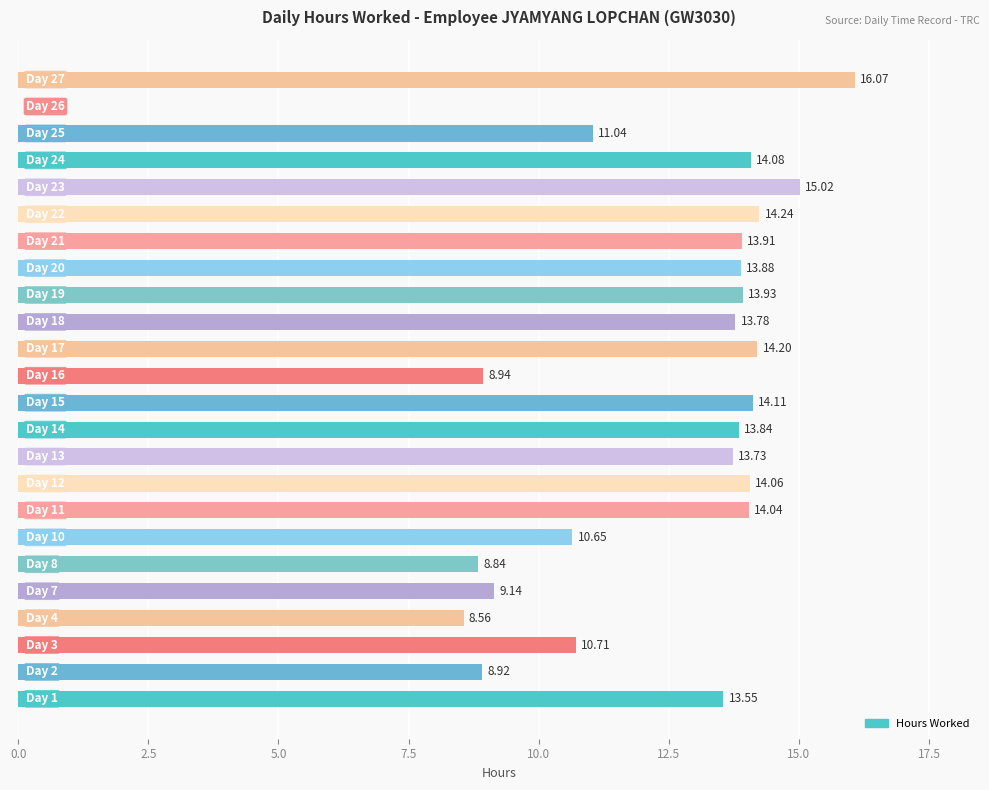

What is the sum of all values?

289.2